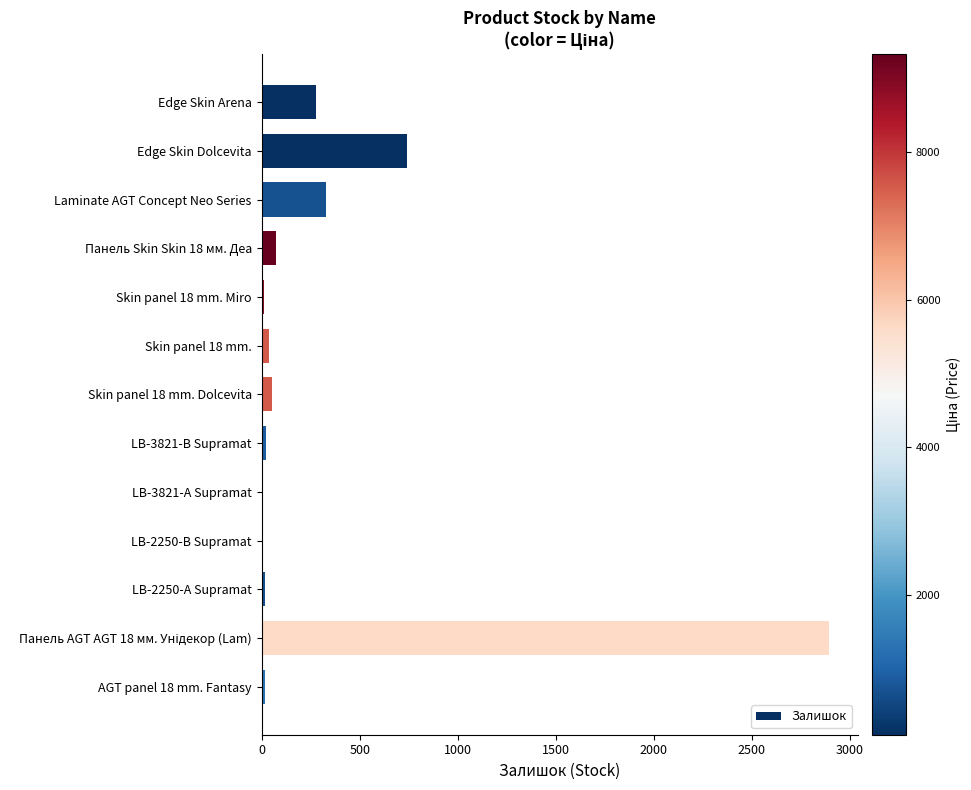

Are the bars horizontal?

Yes